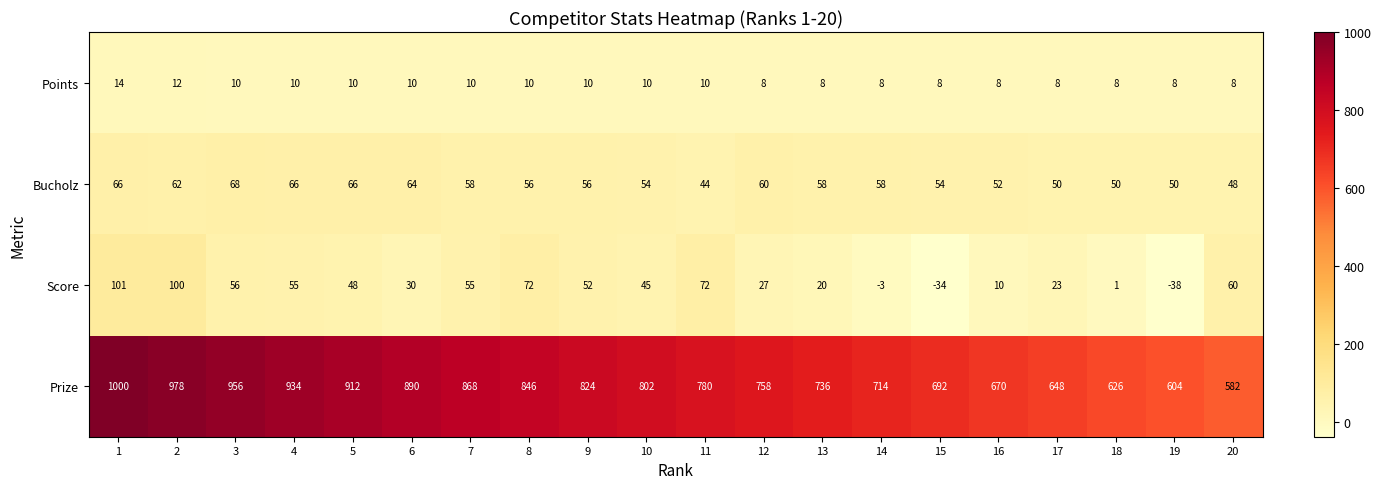

Is the value of Score at 5 greater than the value of Bucholz at 17?

No